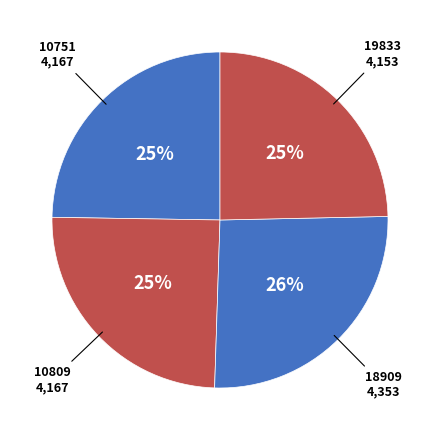

Is it true that 19833 is 31% of the pie?

False